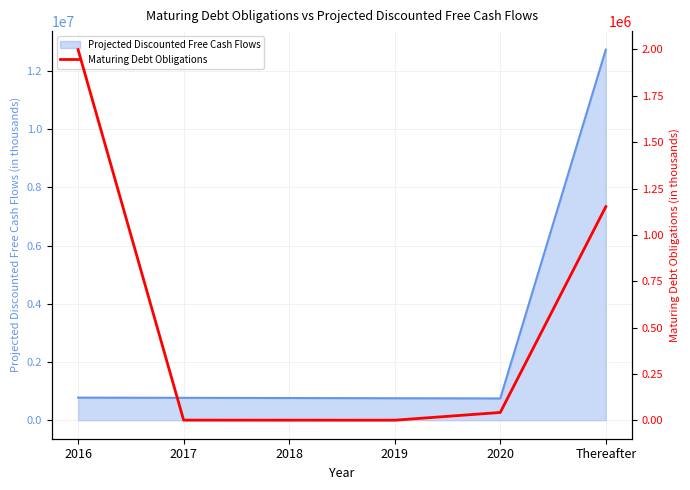

What is the value of the 5th point from the left?

43161